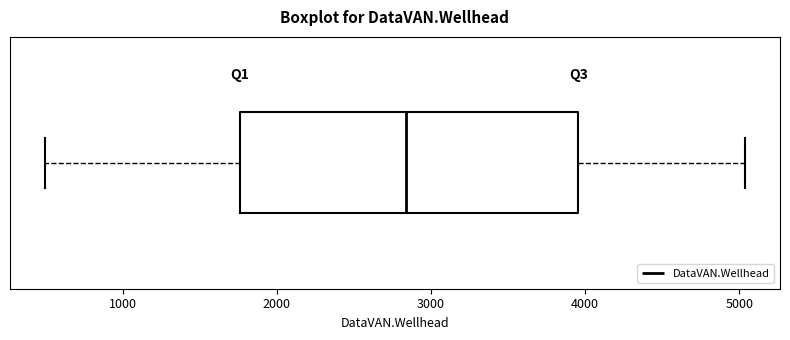

Read this box plot against the x-axis: the position of the median line, the range covered by the box, and the ends of both whiskers. The values are not printed on the chart, so give them approximately, as read against the axis.

median 2800, box 1800 to 4000, whiskers 500 to 5000